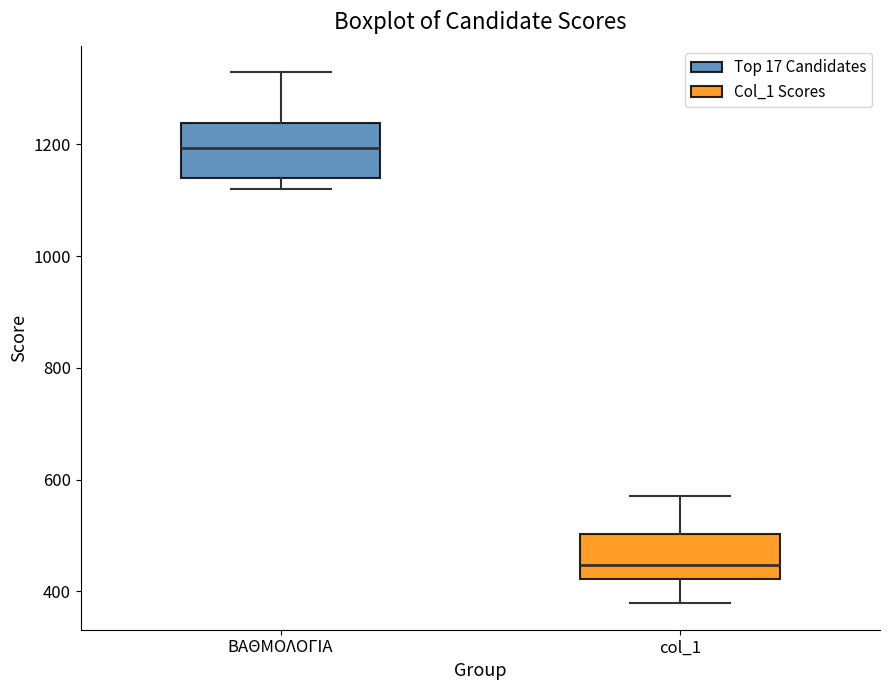

Where does the median line of the box for col_1 sit on the y-axis? The values are not printed on the chart, so give them approximately, as read against the axis.

440